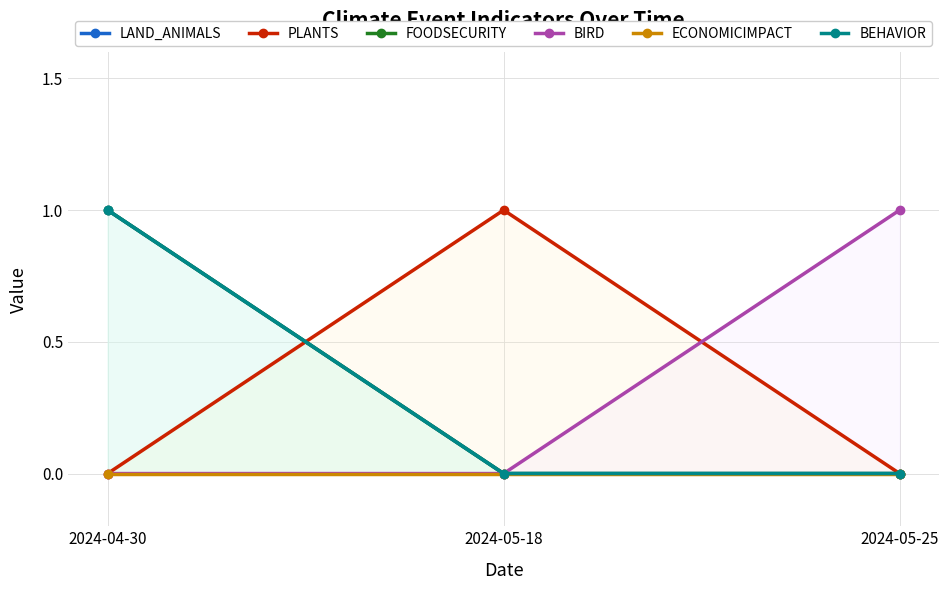

The value of BIRD at 2024-05-25 is 1. True or false?

False